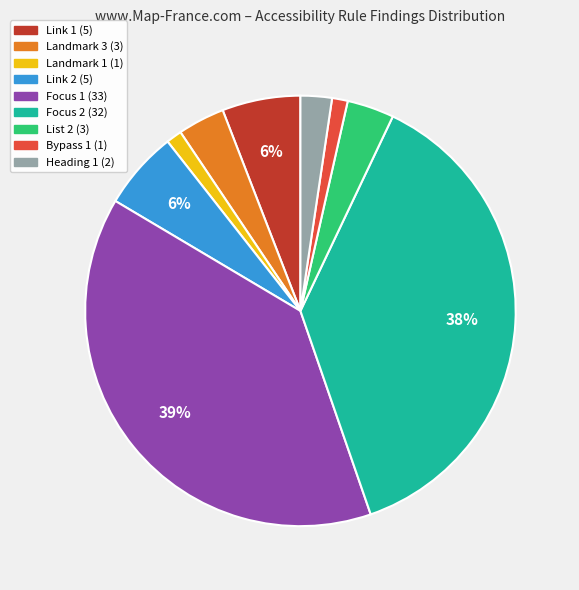

Which has a higher value, List 2 or Link 1?

Link 1